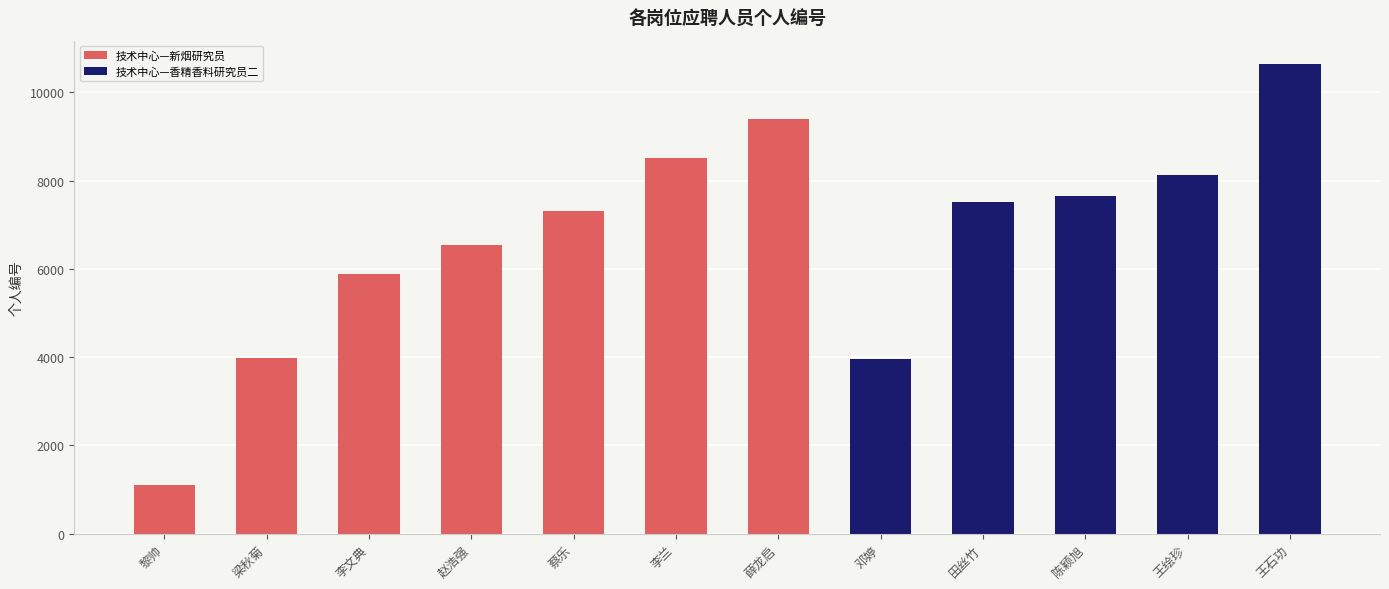

What is the sum of all 技术中心—新烟研究员 values?

42727